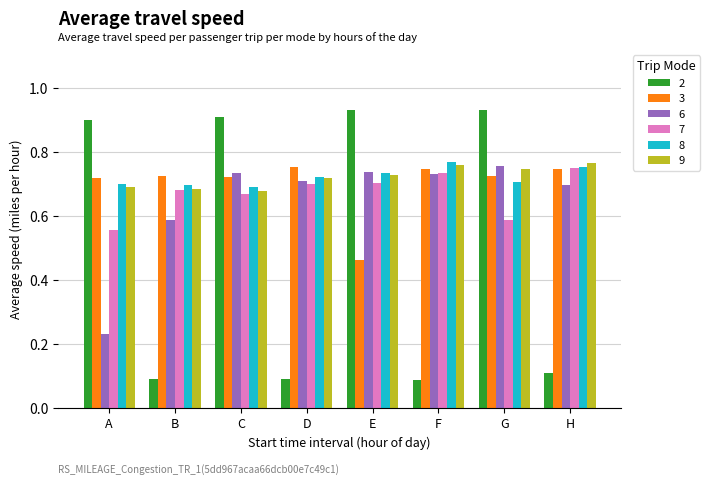

Is it true that 2 equals 0.9 at A?

True